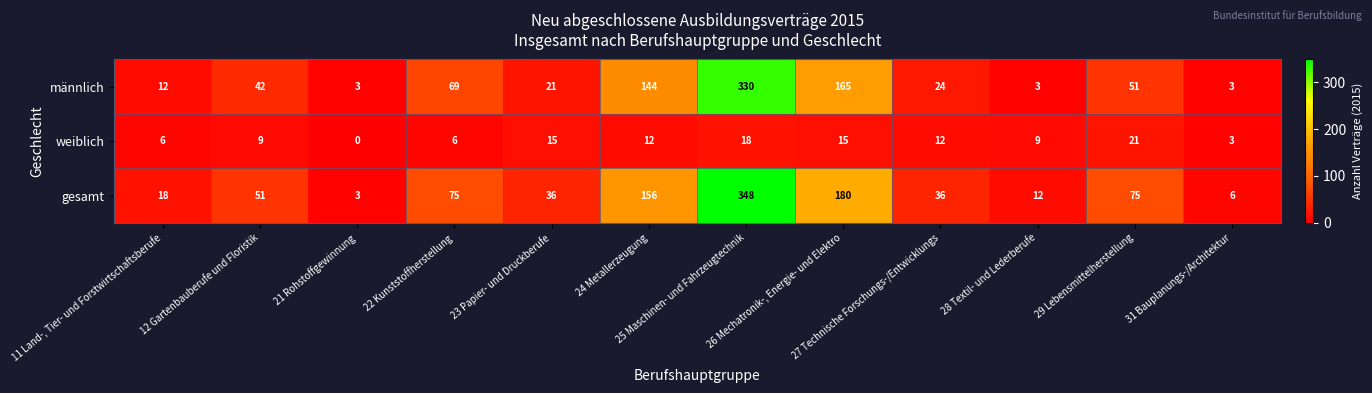

What is the average value of the männlich series?

72